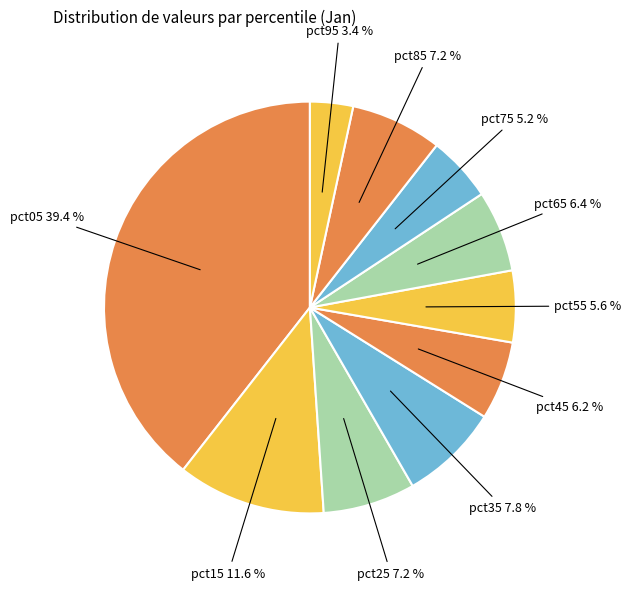

How many segments does this pie chart have?

10